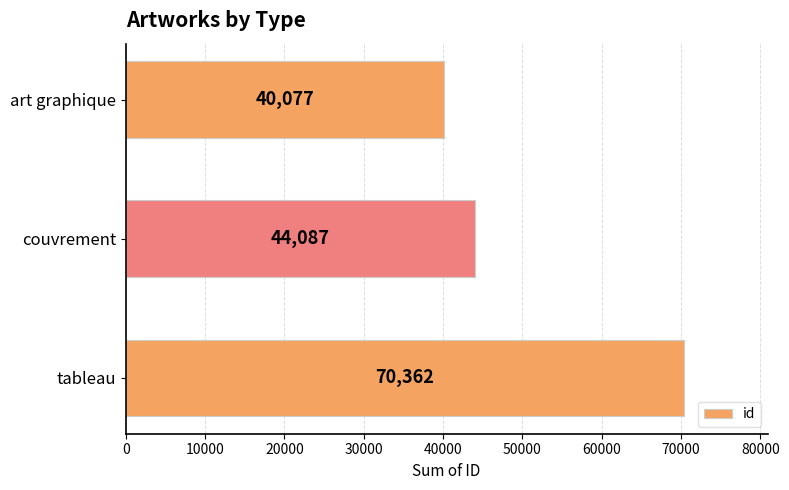

What is the change in value from tableau to couvrement?

-26275